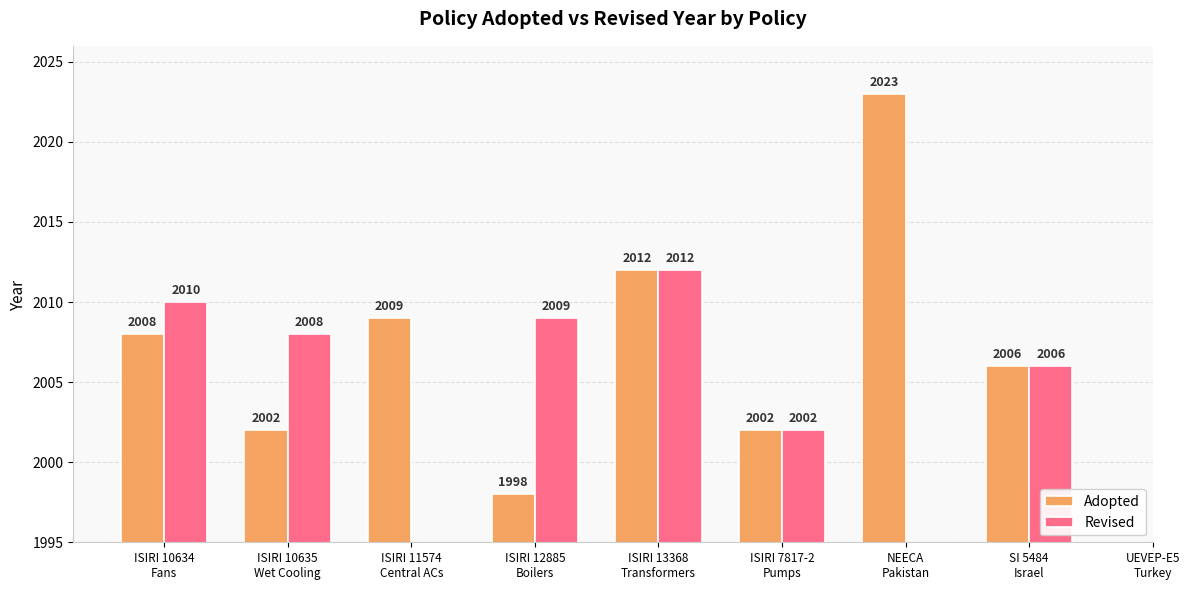

Between UEVEP-E5
Turkey and ISIRI 11574
Central ACs, which is larger?

ISIRI 11574
Central ACs